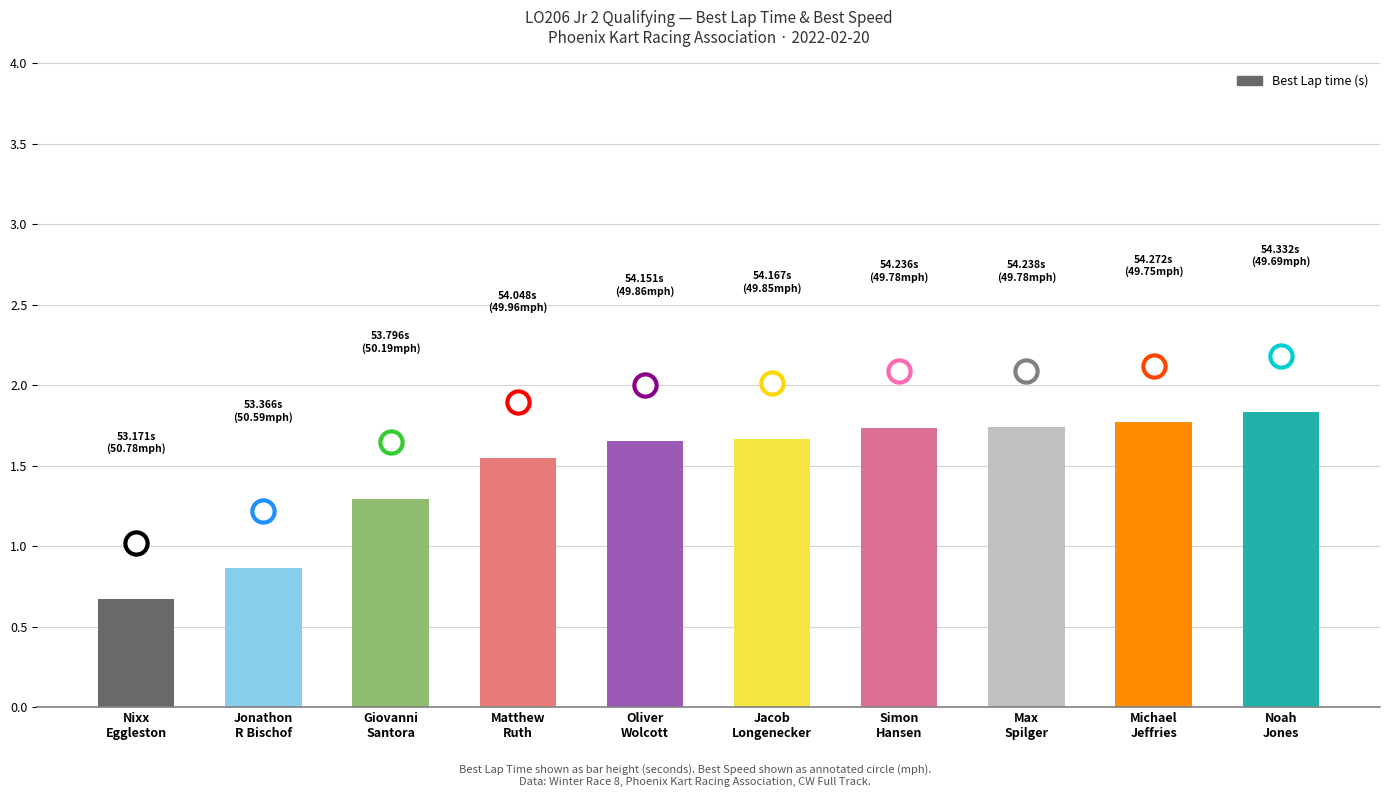

Does the chart contain any negative values?

No